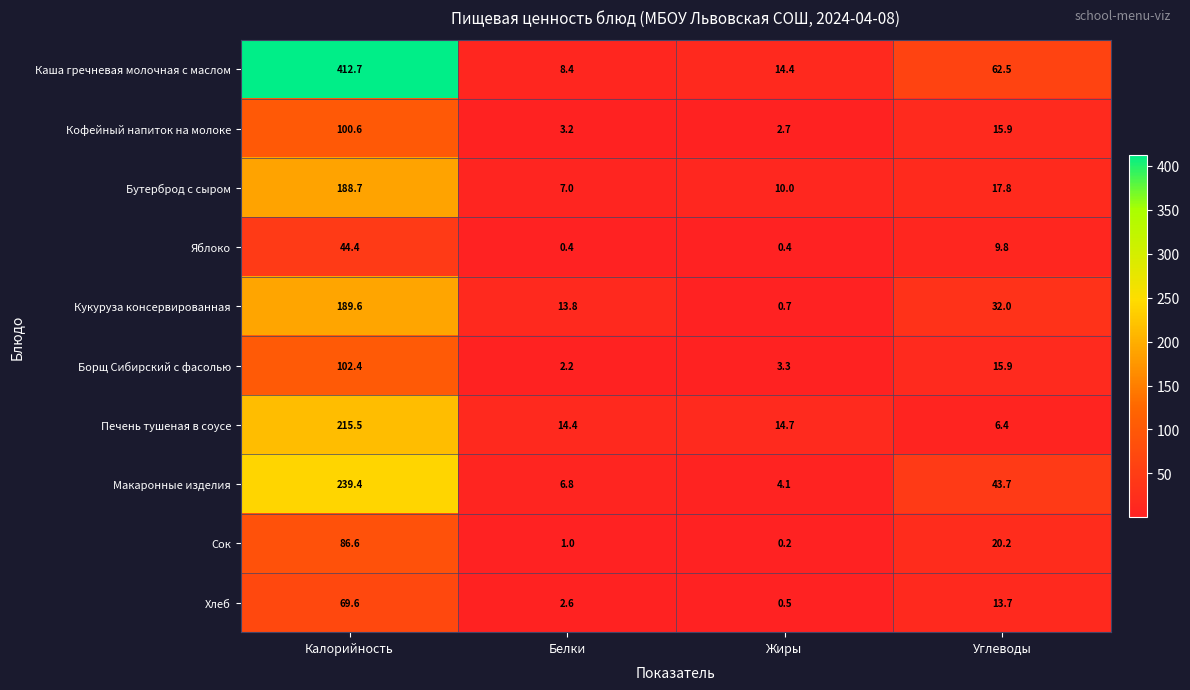

How many data points in Бутерброд с сыром are above 17?

2